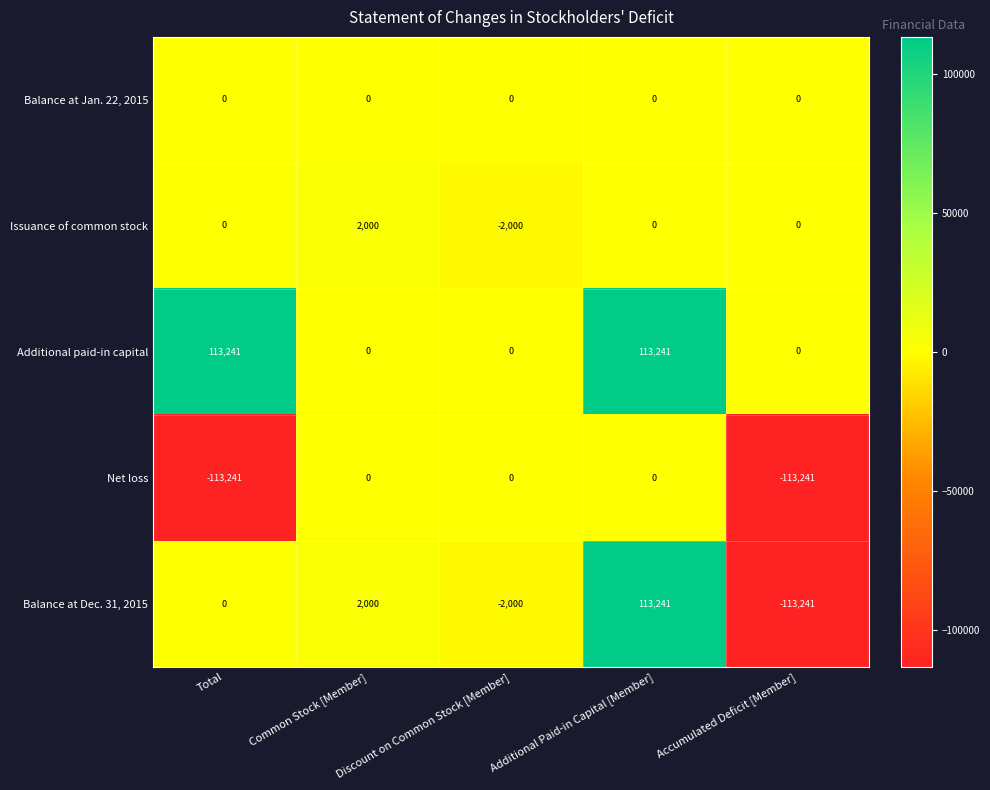

What is the maximum value shown in the chart?

113241